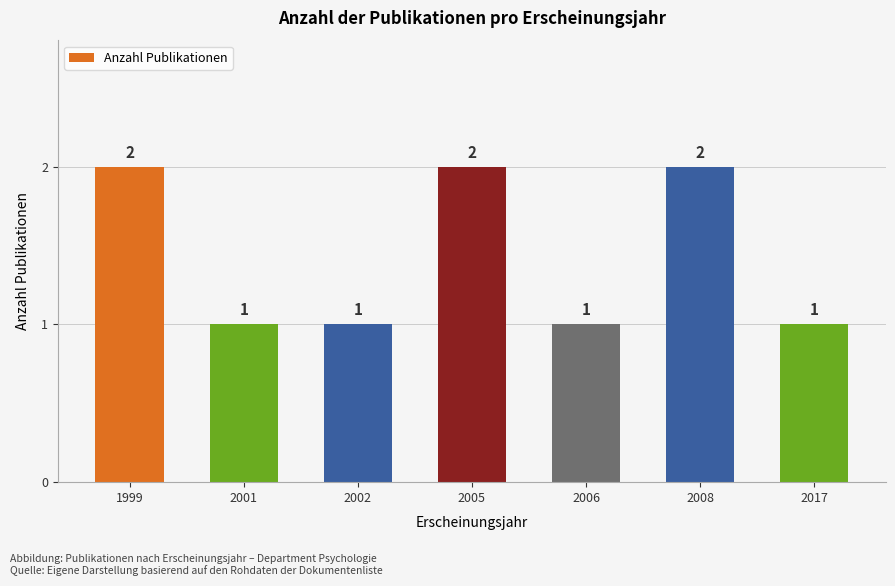

What is the value of the 5th bar from the left?

1